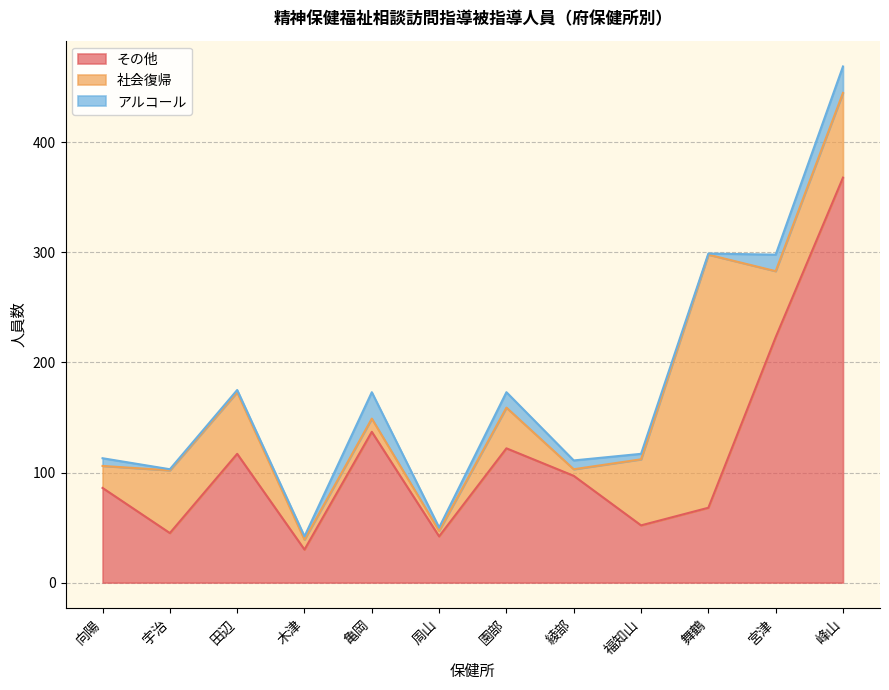

Reading left to right, list all the values displayed in this chart.

その他: 86	45	117	30	137	42	122	97	52	68	223	368
社会復帰: 20	57	56	9	12	5	37	6	60	230	60	77
アルコール: 7	1	2	3	24	3	14	8	5	1	15	24